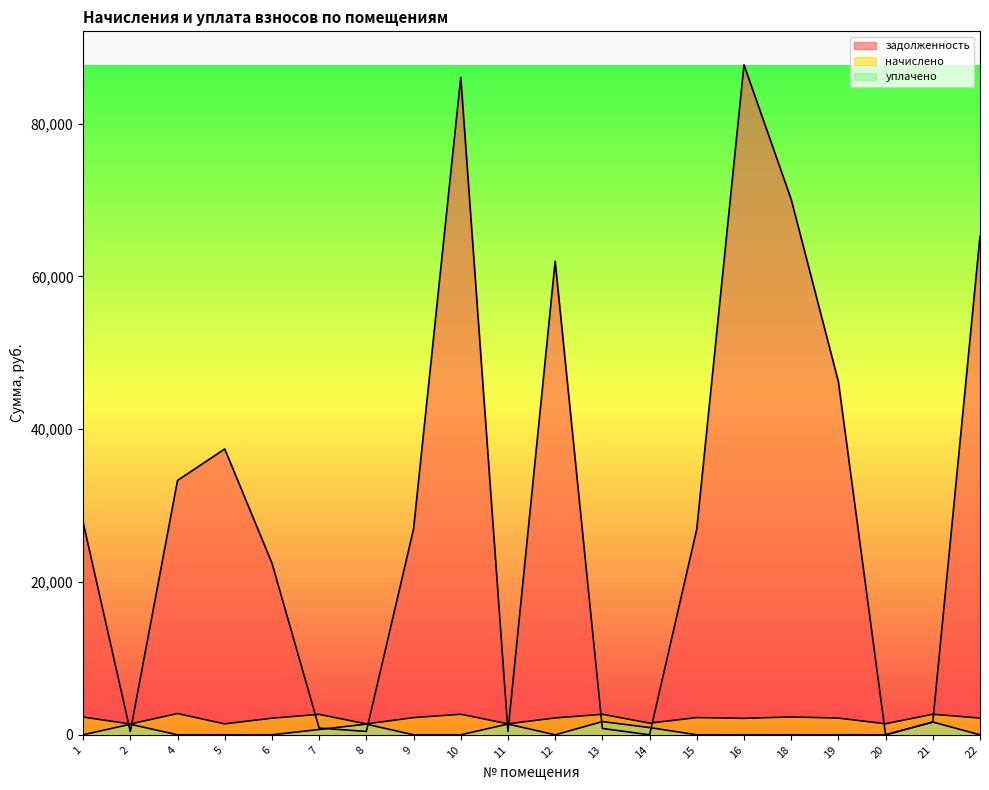

True or false: начислено and уплачено cross at least once.

False